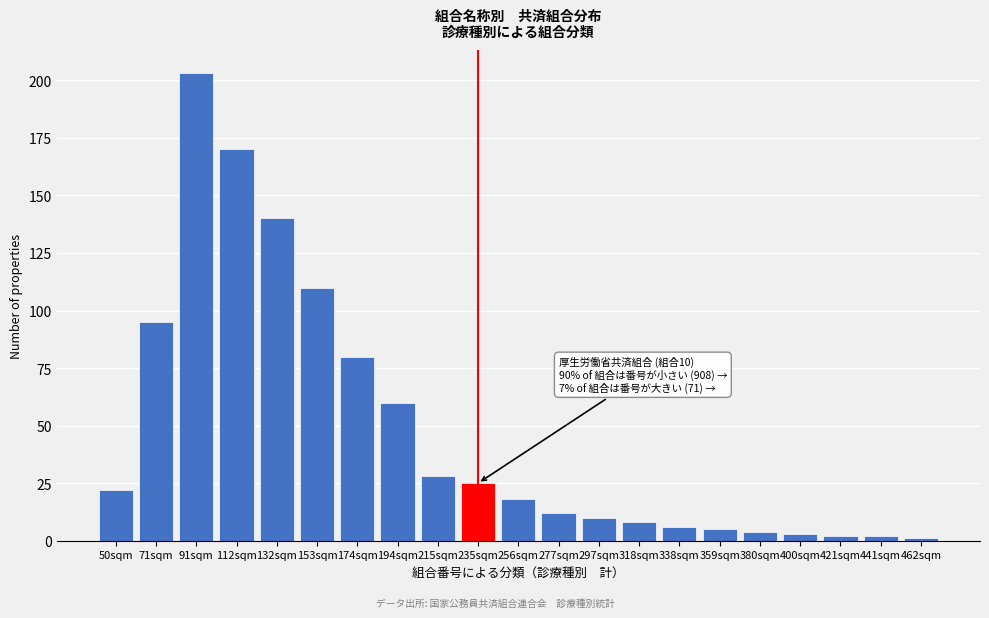

Reading left to right, what are all the values shown in this chart?

22	95	203	170	140	110	80	60	28	25	18	12	10	8	6	5	4	3	2	2	1